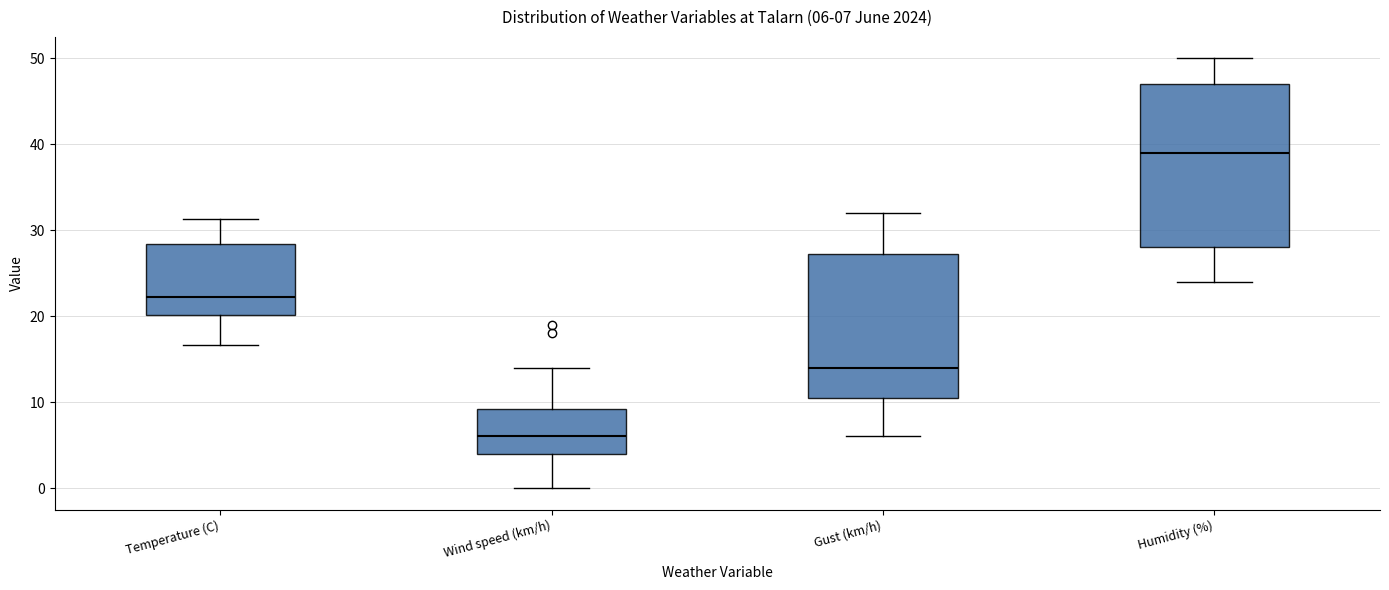

Which box's median line is the highest?

Humidity (%)